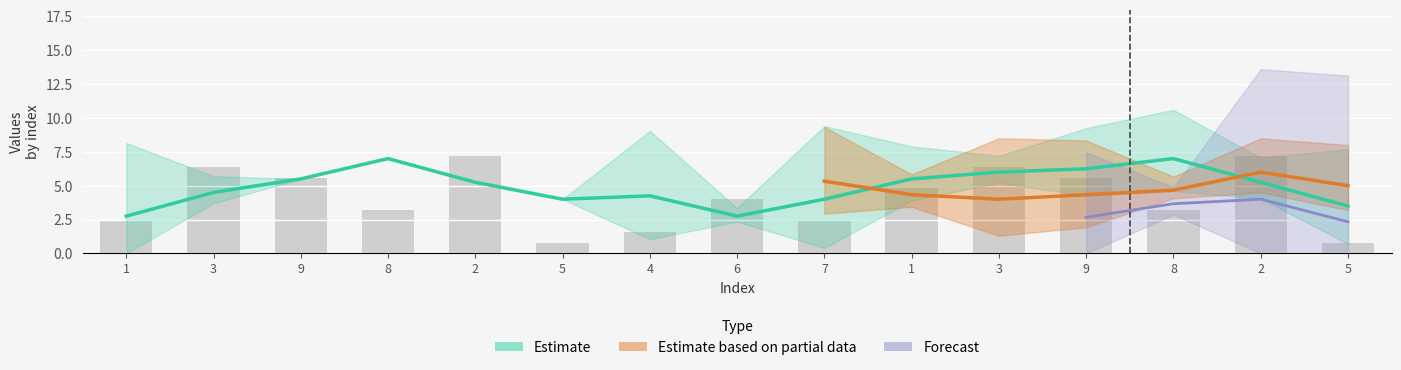

At which category is the sum across all series the highest?

2